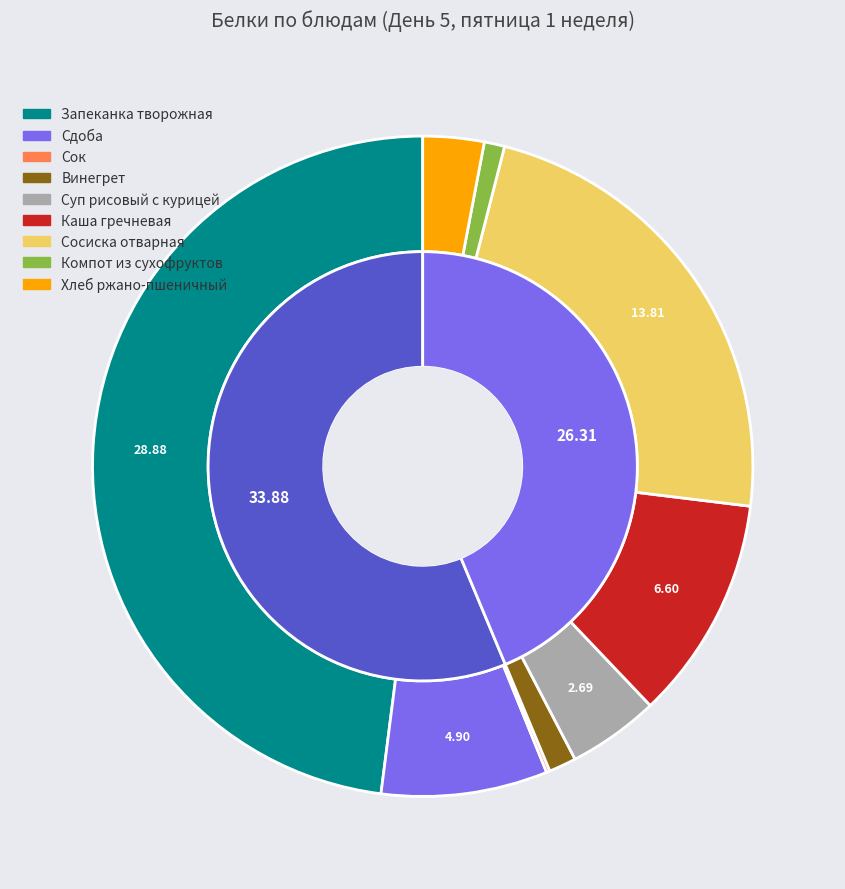

How many segments does this pie chart have?

9